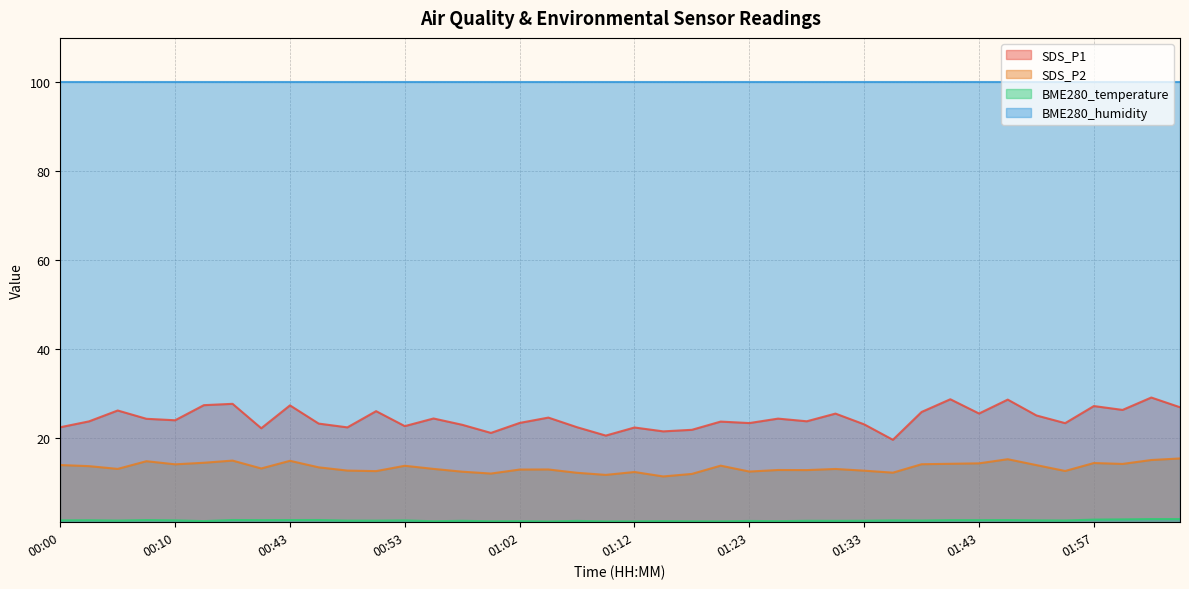

Between 01:46 and 01:52, which series saw the biggest shift?

SDS_P1